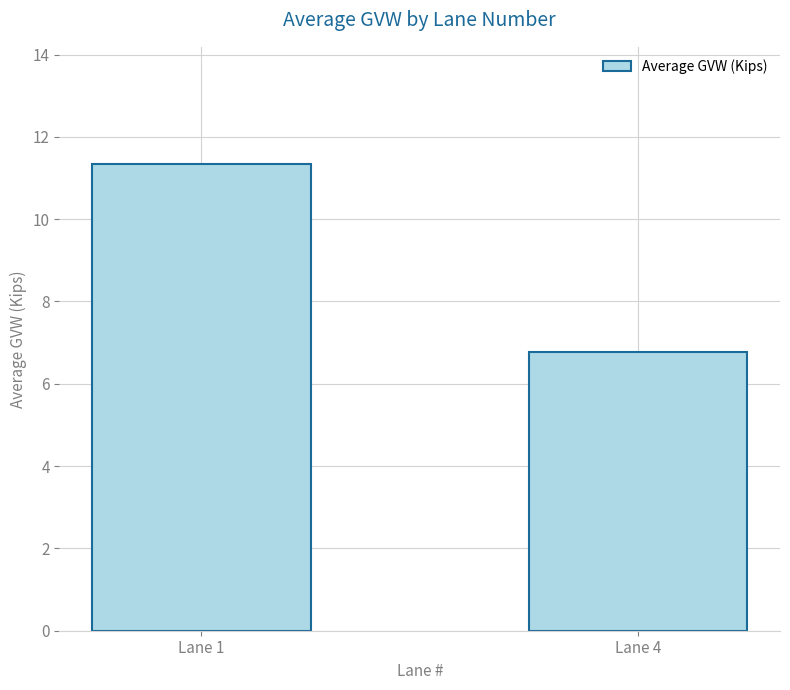

What is the sum of all values?

18.1